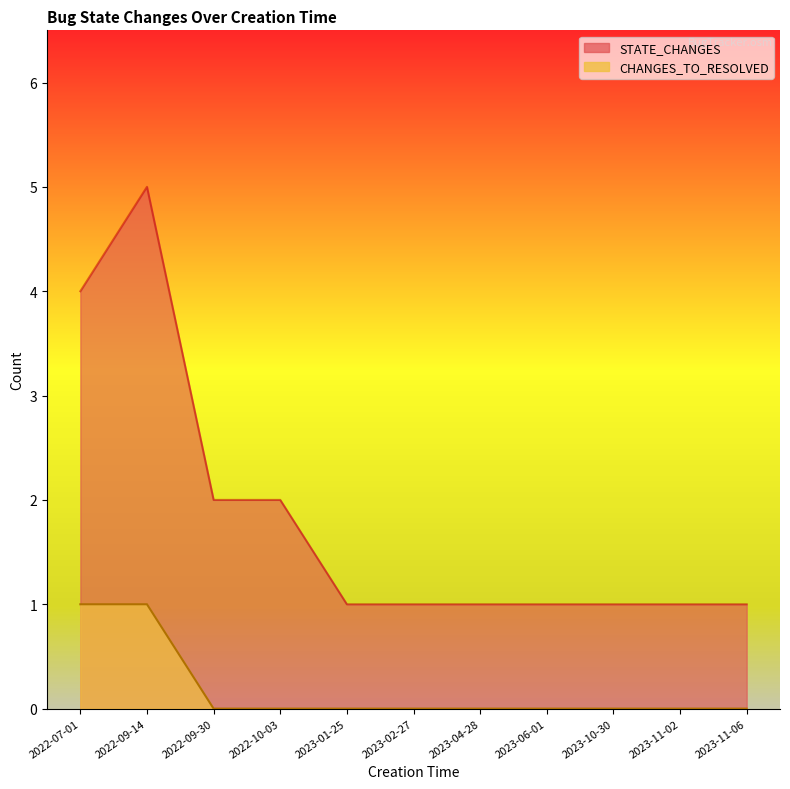

True or false: STATE_CHANGES has a value of 1 at 2023-10-30.

True